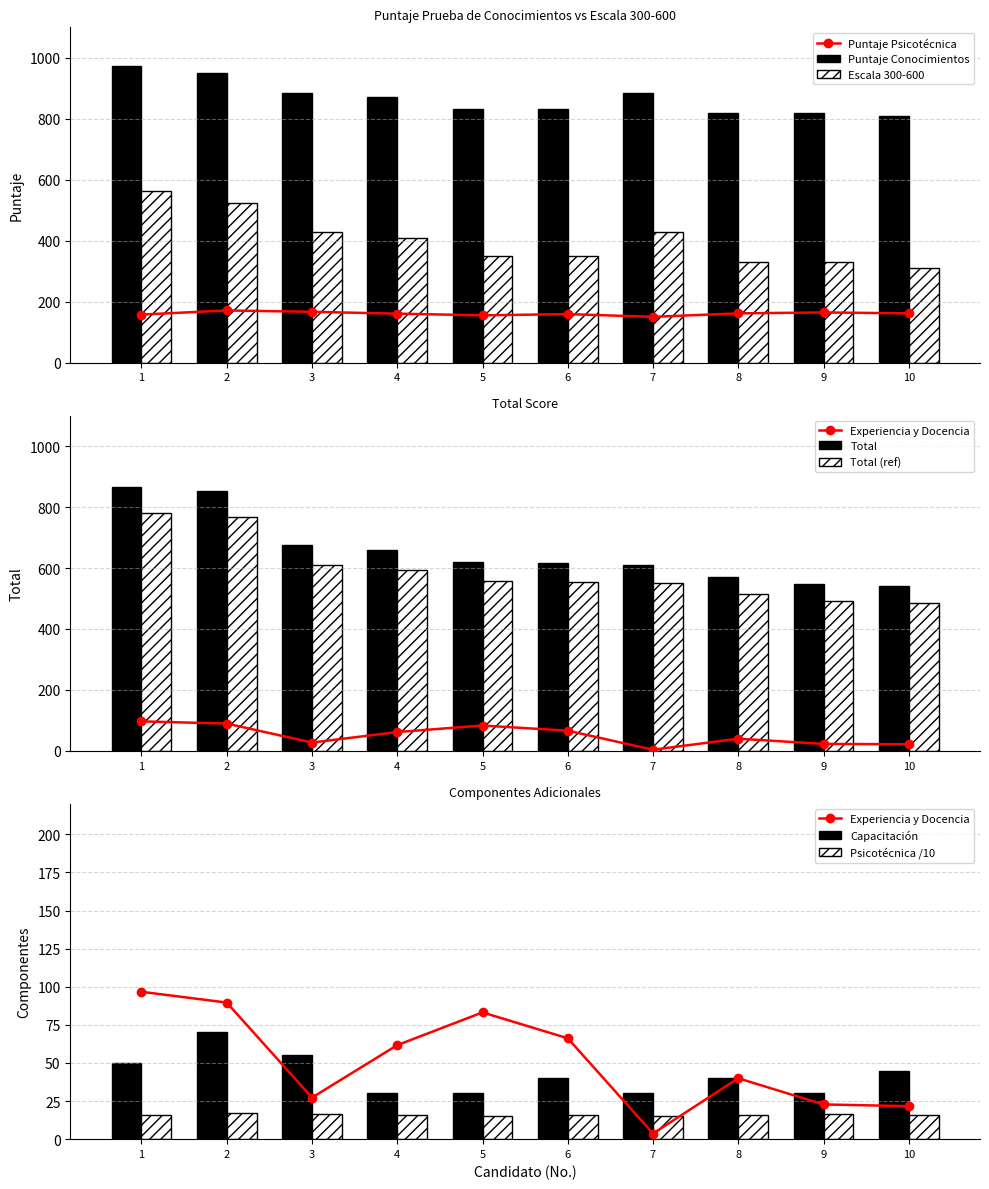

What is the approximate value of Puntaje Conocimientos at 2?

949.0